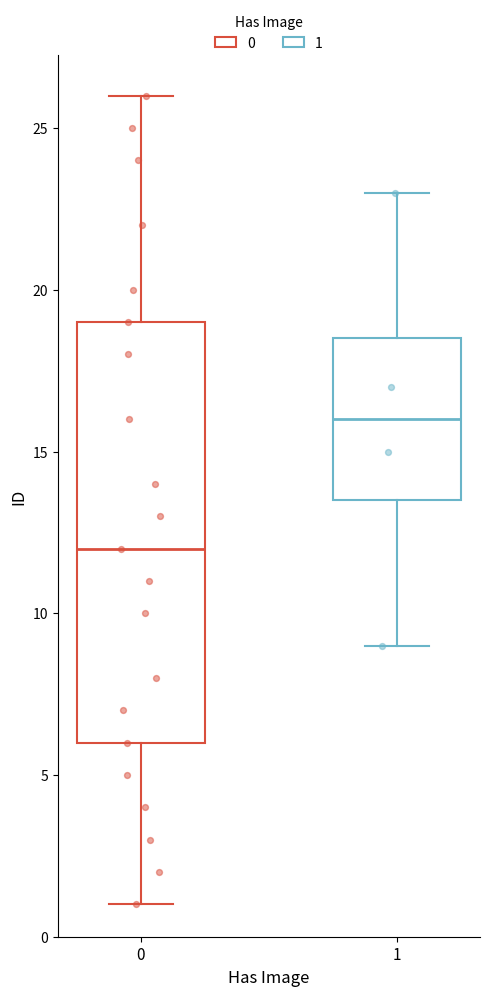

Reading left to right, read every box against the y-axis: the position of its median line, the range the box covers, and the ends of its whiskers. The values are not printed on the chart, so give them approximately, as read against the axis.

0: median 12.0, box 6.0 to 19.0, whiskers 1.0 to 26.0
1: median 16.0, box 13.5 to 18.5, whiskers 9.0 to 23.0